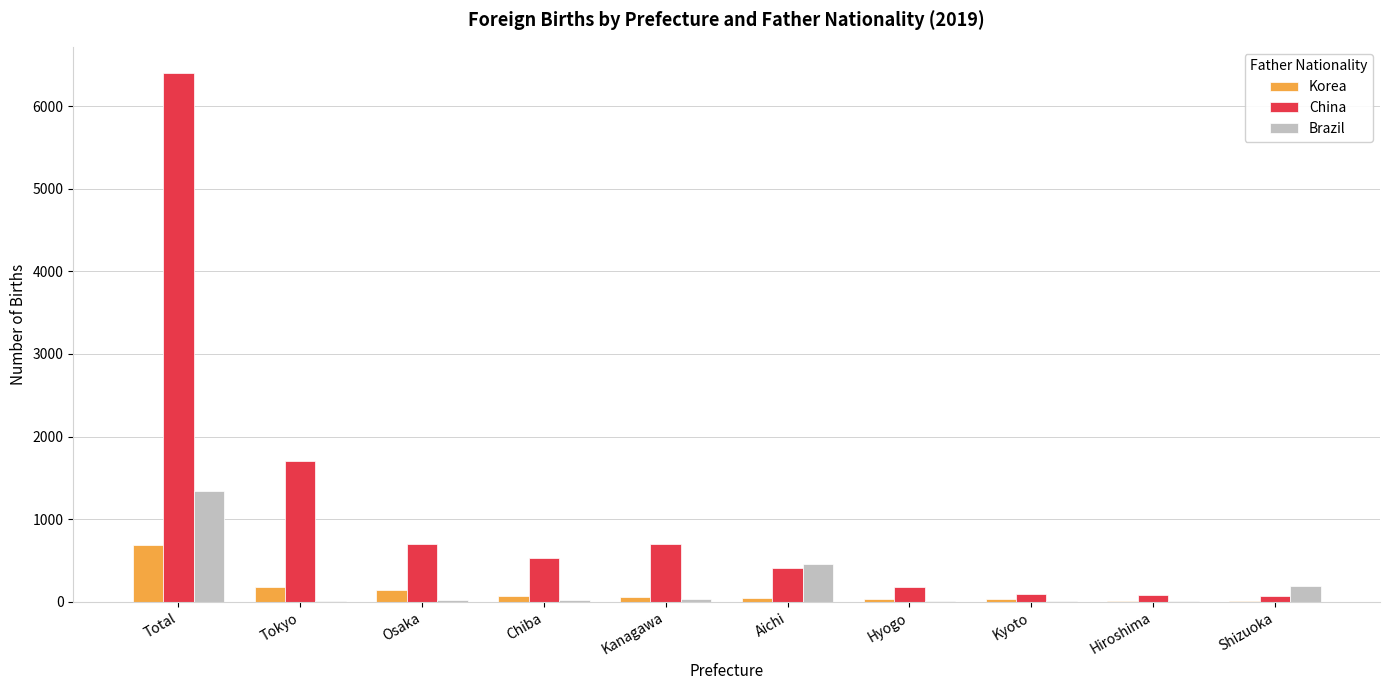

At which label does Brazil reach its peak?

Total